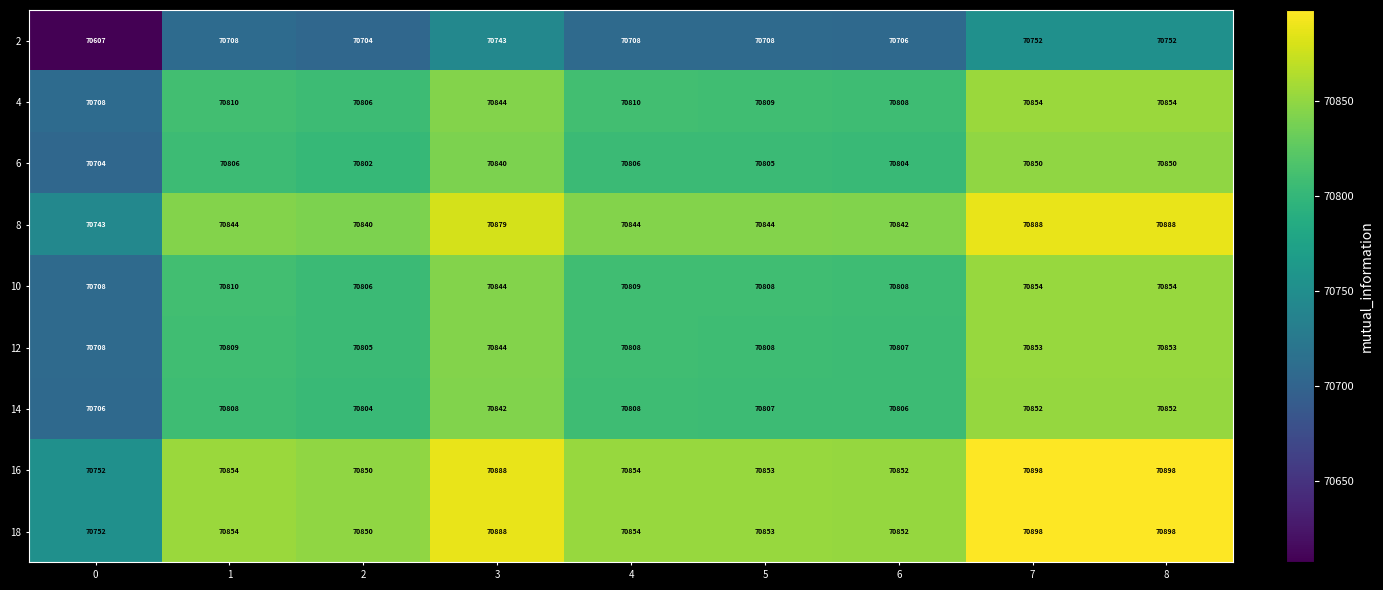

Read the 14 value at 1, to the nearest 10.

70810